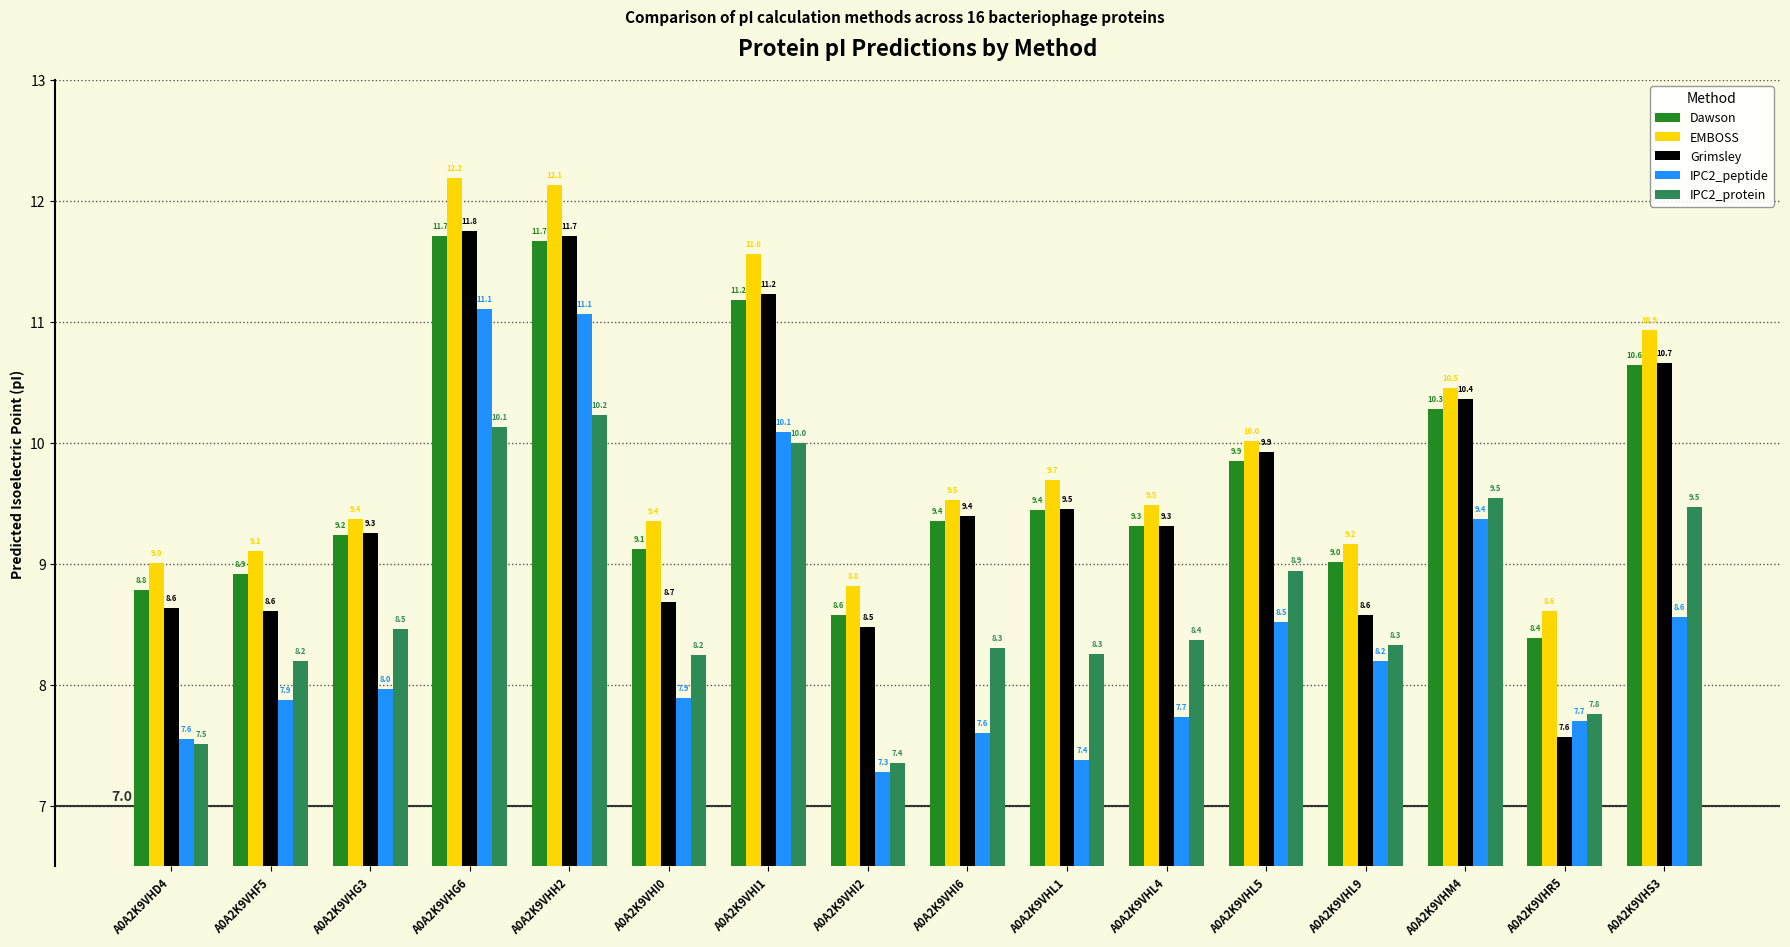

Which label corresponds to the smallest value in the chart?

A0A2K9VHI2